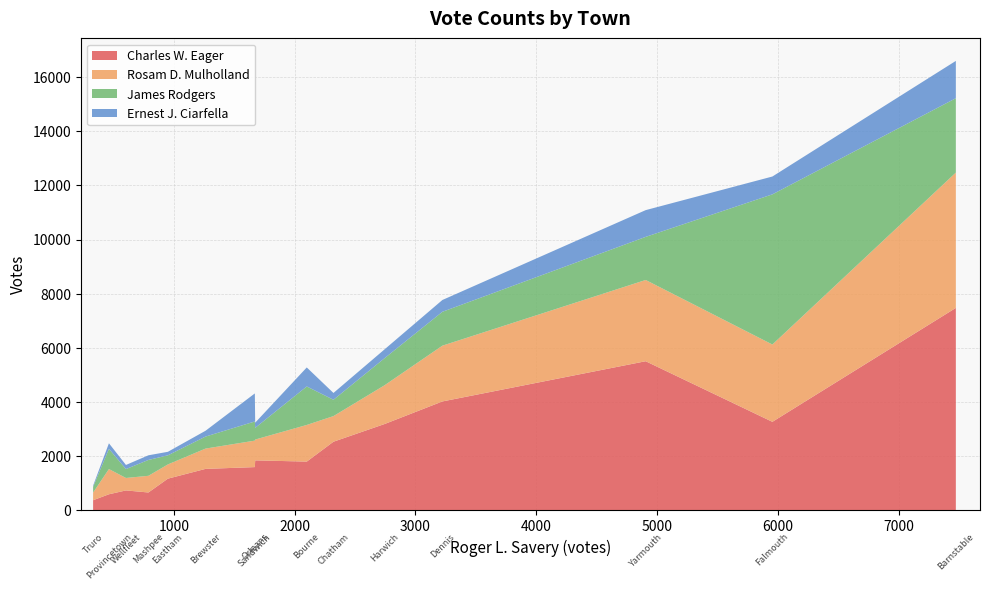

Reading left to right, extract all data points from this chart.

Charles W. Eager: 7474	1795	1526	2530	4018	1165	3265	3185	654	1841	588	1592	368	730	5504
Rosam D. Mulholland: 5000	1354	750	946	2061	525	2856	1433	616	769	931	978	282	460	3002
James Rodgers: 2748	1423	444	604	1252	337	5549	1001	586	432	748	708	212	329	1593
Ernest J. Ciarfella: 1379	702	215	251	436	130	659	327	172	192	205	1036	44	152	988